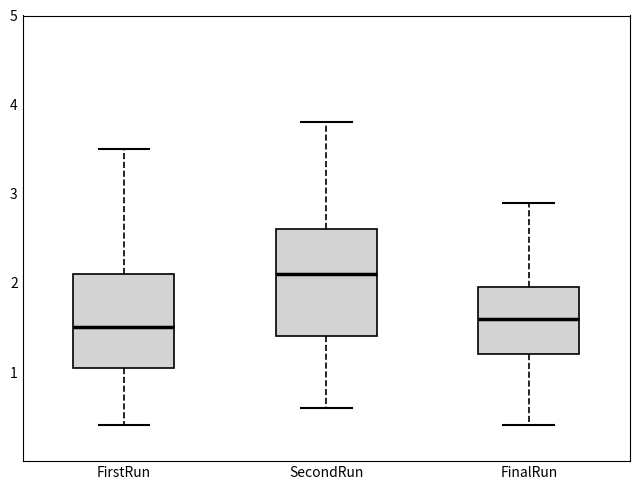

Comparing the boxes themselves (not the whiskers), which one is the tallest?

SecondRun